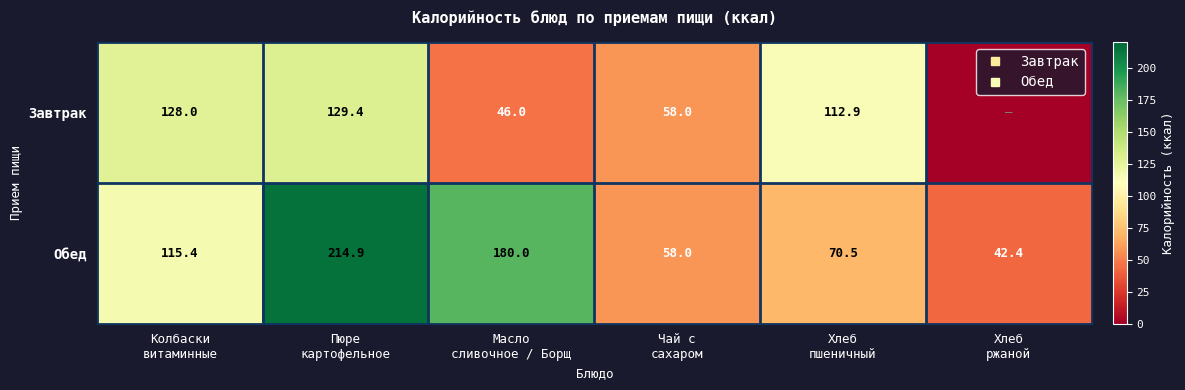

List the labels in order of Обед value, smallest first.

Хлеб ржаной, Чай с сахаром, Хлеб пшеничный, Колбаски витаминные, Масло сливочное / Борщ, Пюре картофельное